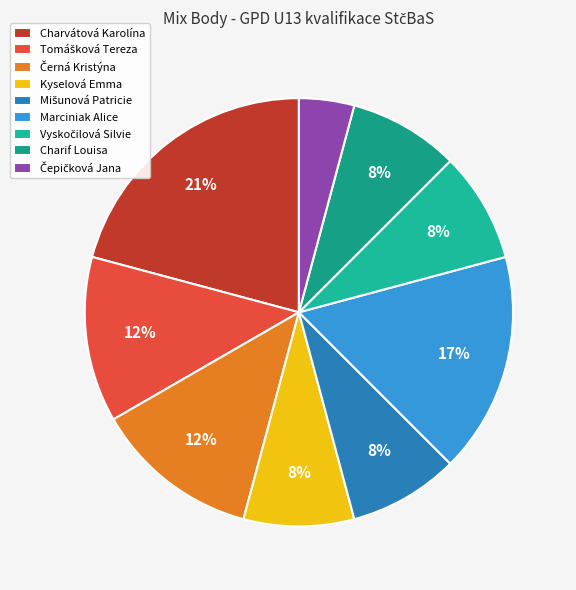

Is it true that Mišunová Patricie is 8% of the pie?

True